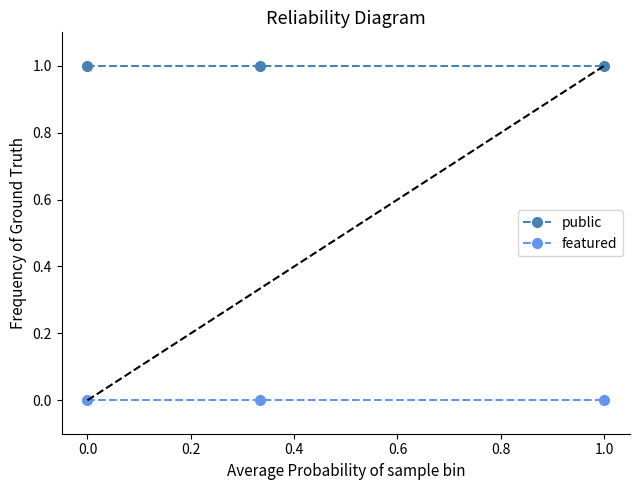

The featured series shows 0 at 0.0. True or false?

True